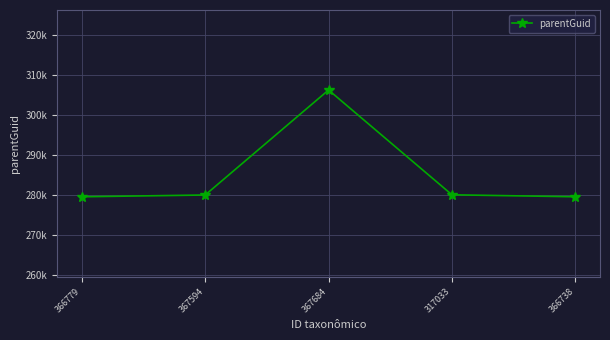

List the labels in order of value, largest first.

367684, 317033, 367594, 366779, 366738